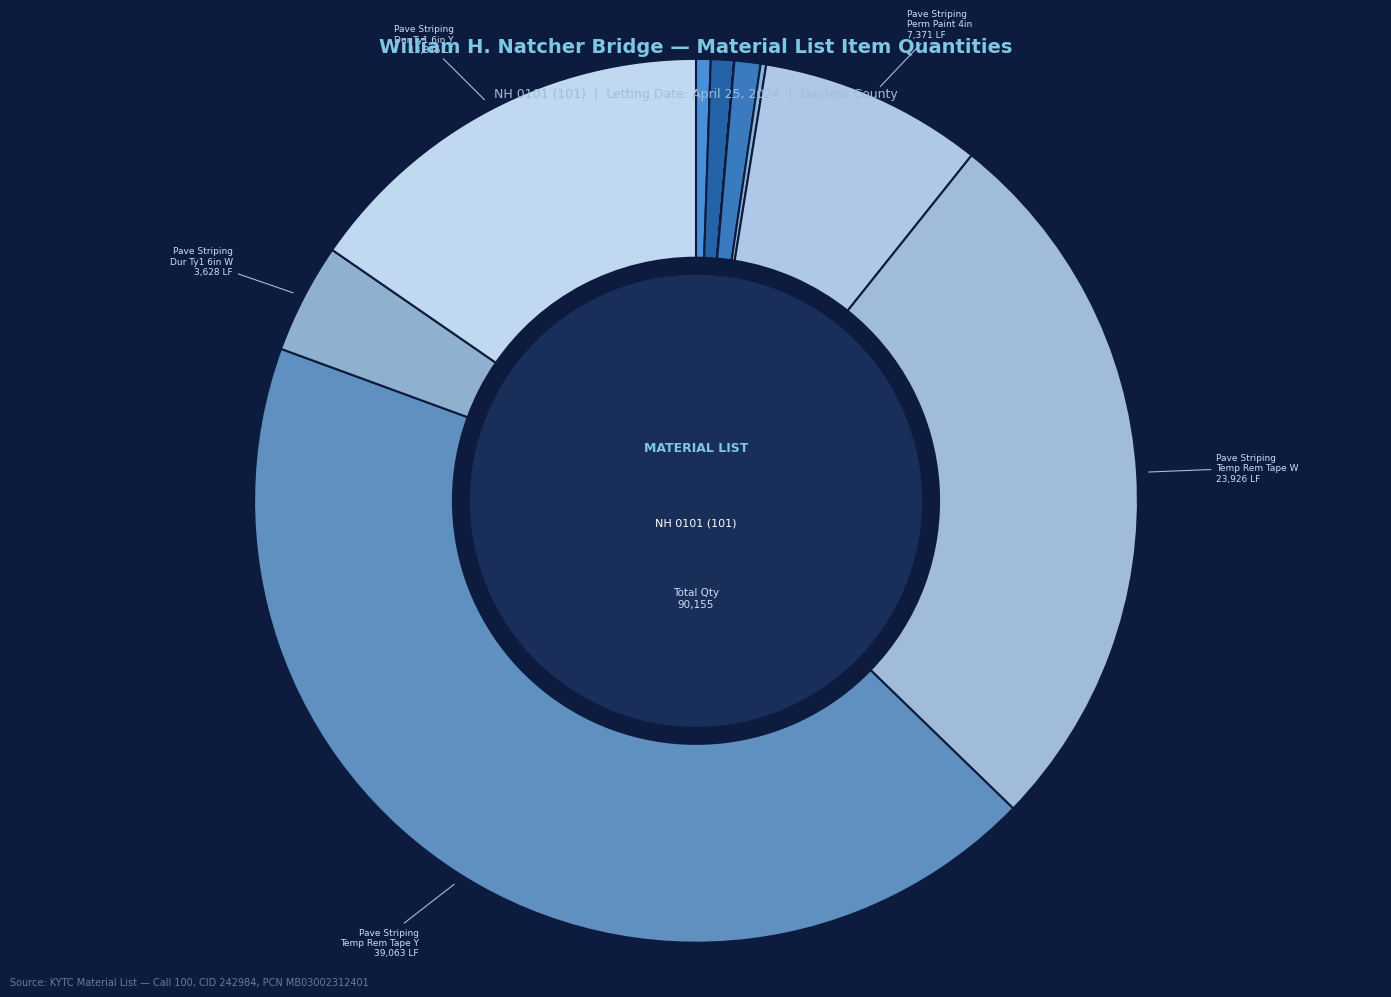

Rank the categories by value from lowest to highest.

MAINTAIN & CONTROL TRAFFIC, RELOCATE CRASH CUSHION, ARROW PANEL, TUBULAR MARKERS, RELOCATE TEMP CONC BARRIER, TEMPORARY SIGNS, CONCRETE BARRIER WALL TYPE 9T, PAVE STRIPING-DUR TY 1-6 IN W, PAVE STRIPING-PERM PAINT-4 IN, PAVE STRIPING-DUR TY 1-6 IN Y, PAVE STRIPING-TEMP REM TAPE-W, PAVE STRIPING-TEMP REM TAPE-Y